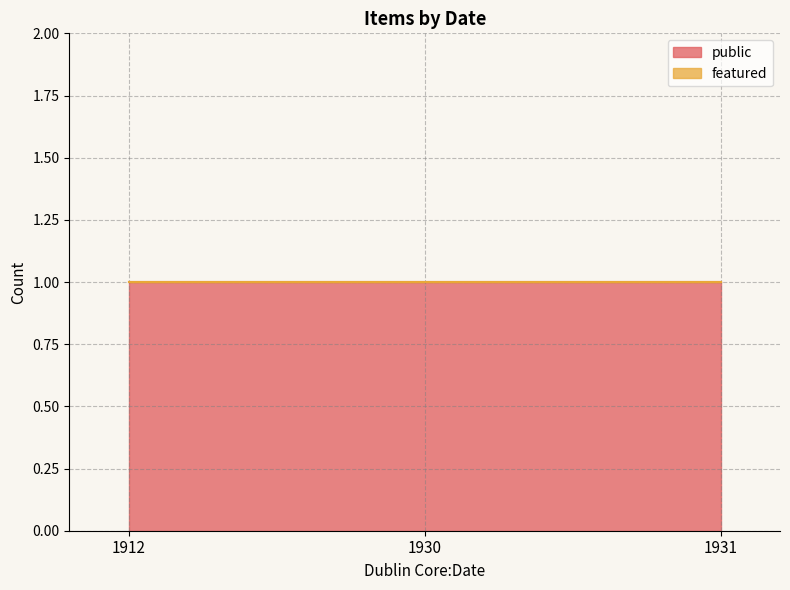

The value of featured at 1930 is 0. True or false?

True